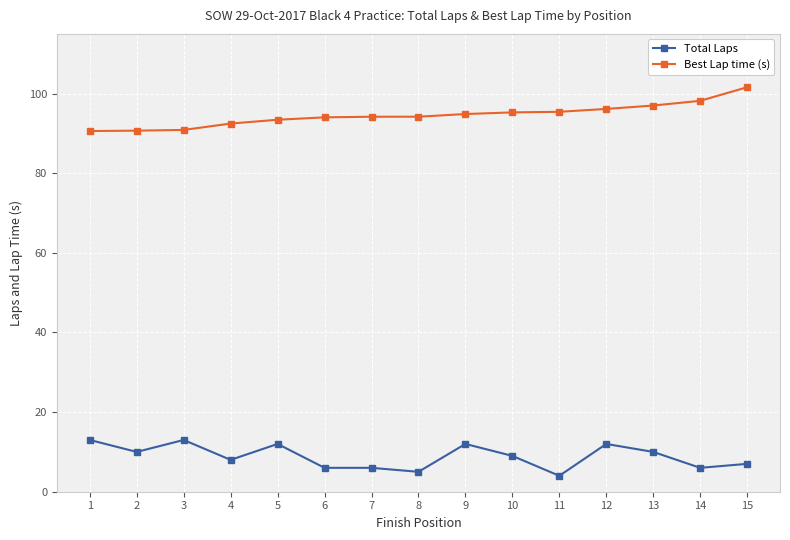

What is the total value across all series at 15?

108.6